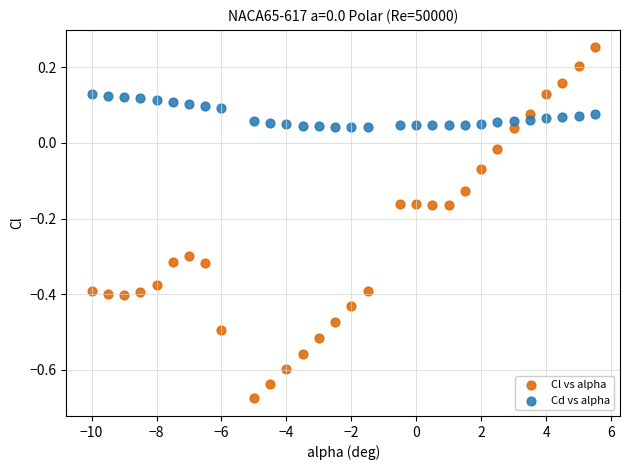

Which series contains the lowest Y value?

Cl vs alpha